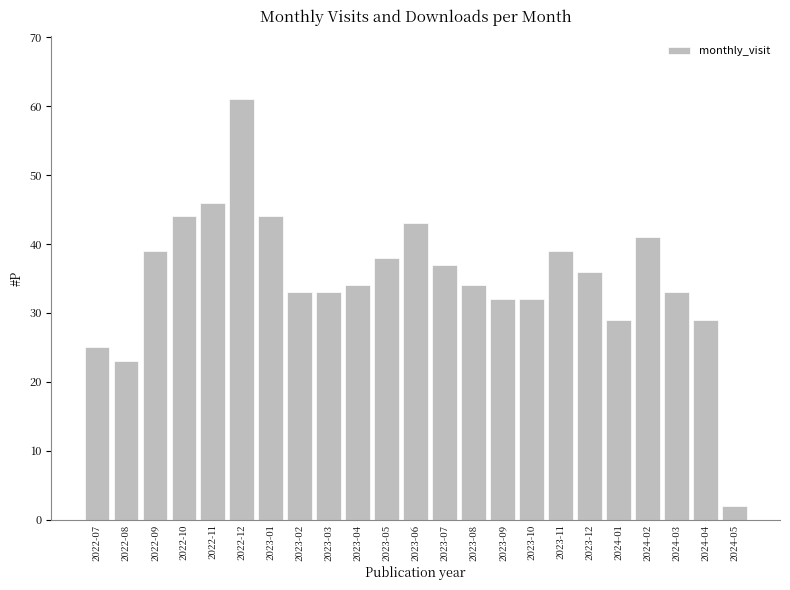

How many data points does each series have?

23